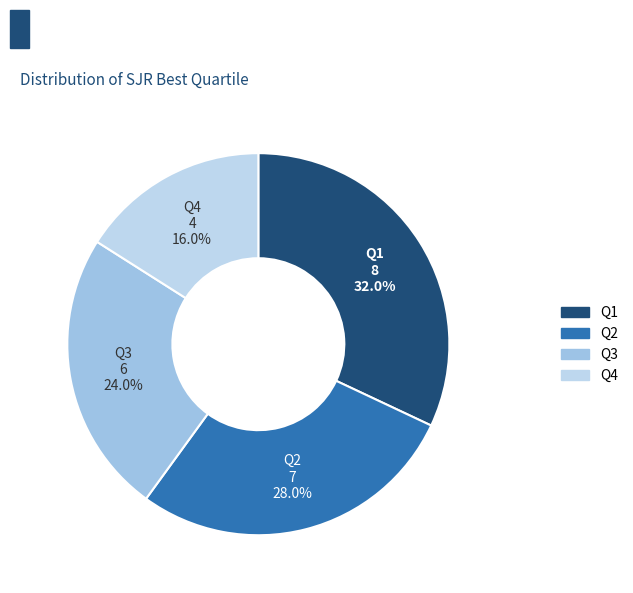

Is there any slice that represents more than half of the pie?

No